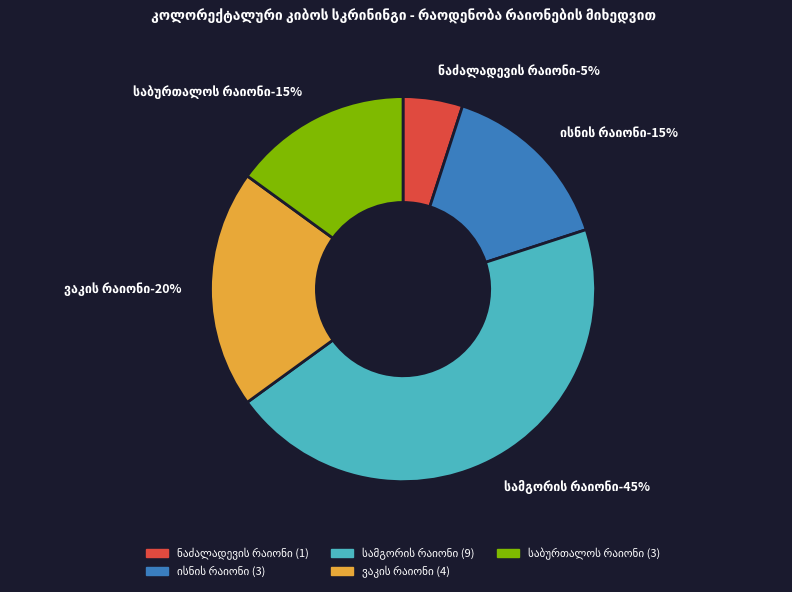

The სამგორის რაიონი slice represents 45% of the pie. True or false?

True